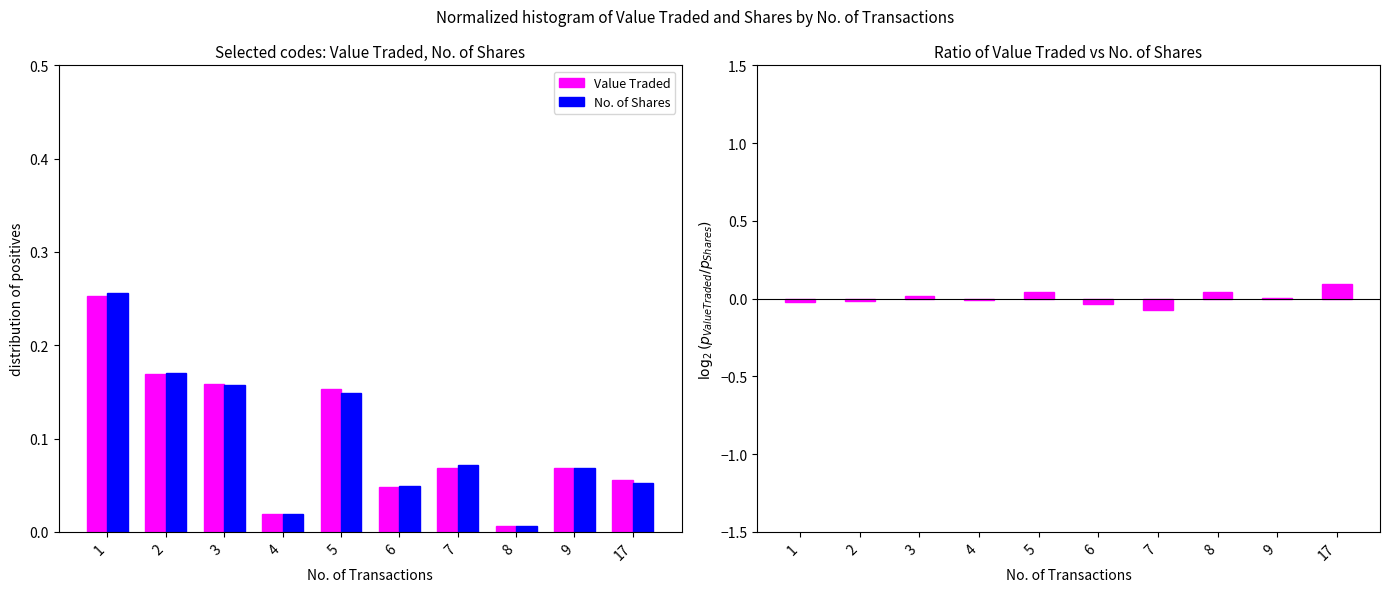

True or false: No. of Shares has a value of 0.0 at 6.

False